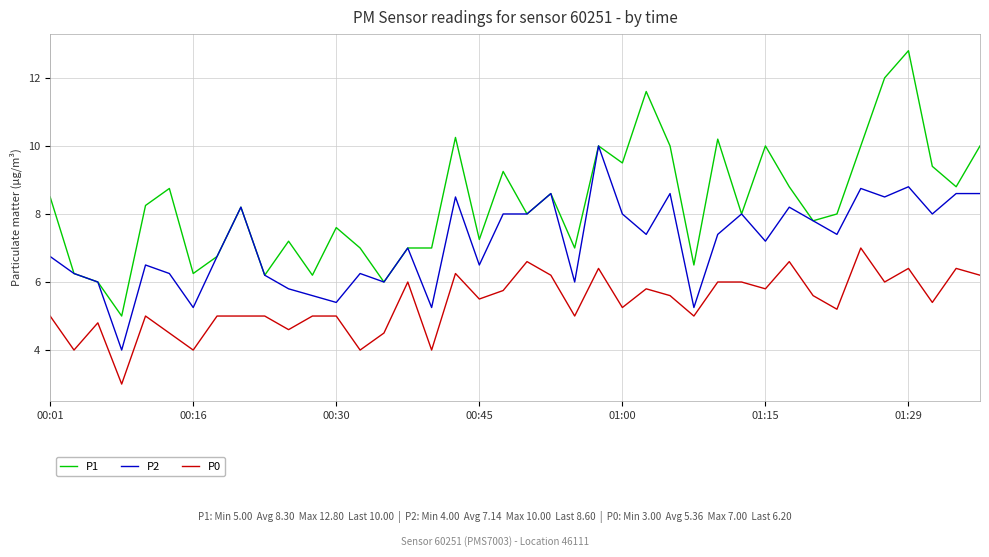

Rank the series by their maximum value, from lowest to highest.

P0, P2, P1